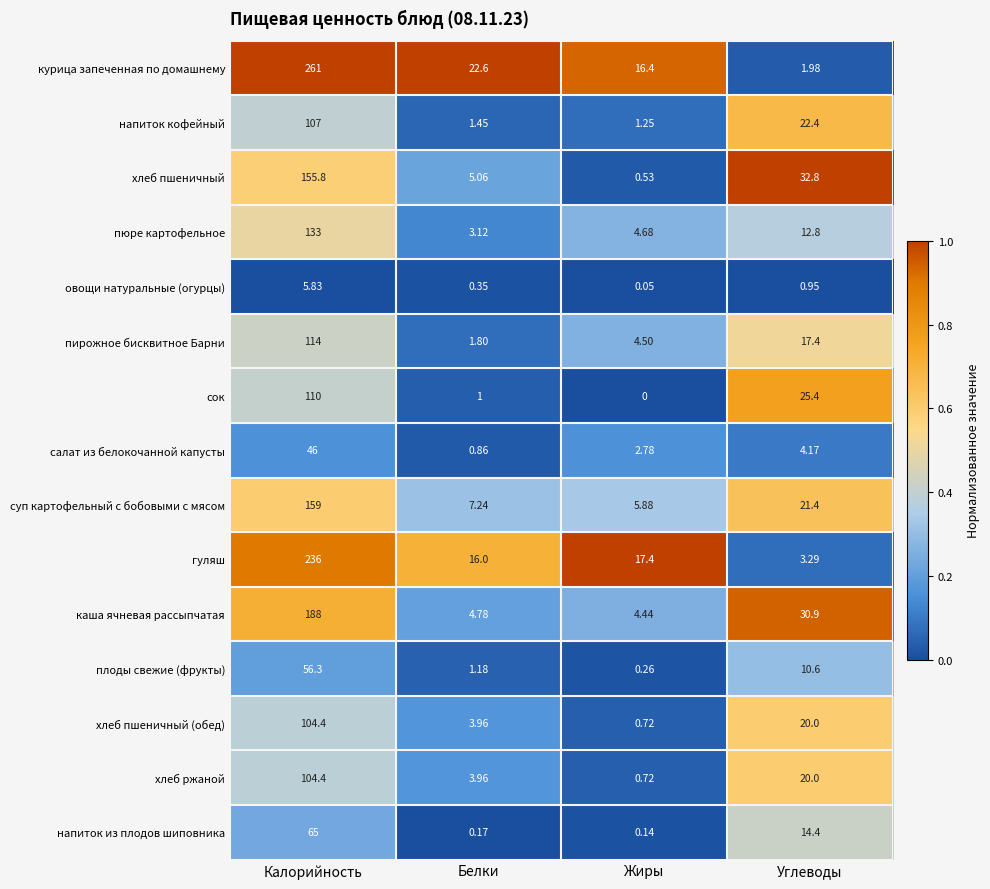

At which category does the chart reach its peak across all series?

Калорийность